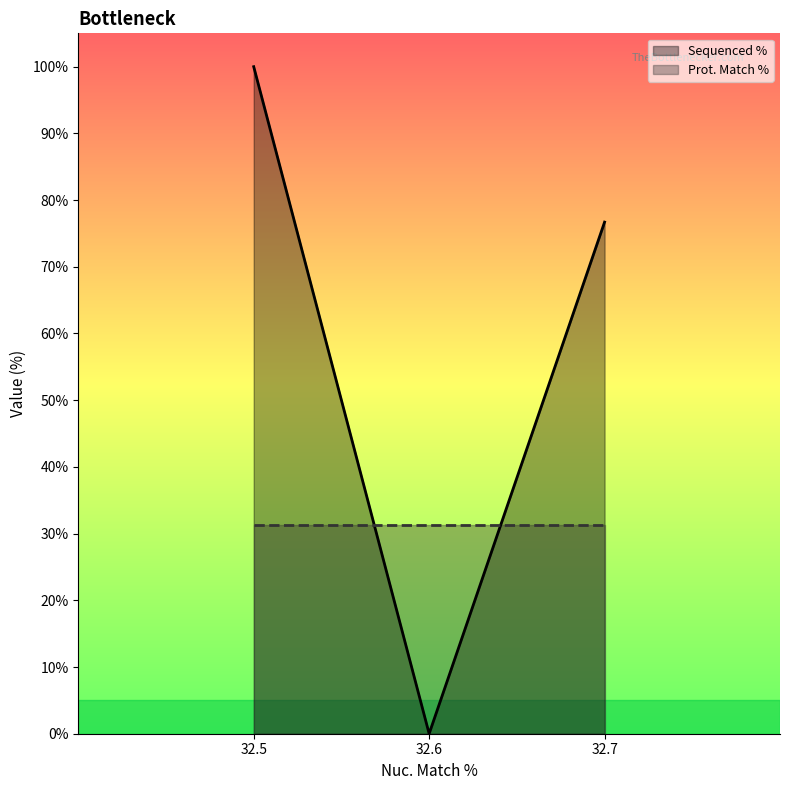

Which category has the lowest value across all series?

32.6